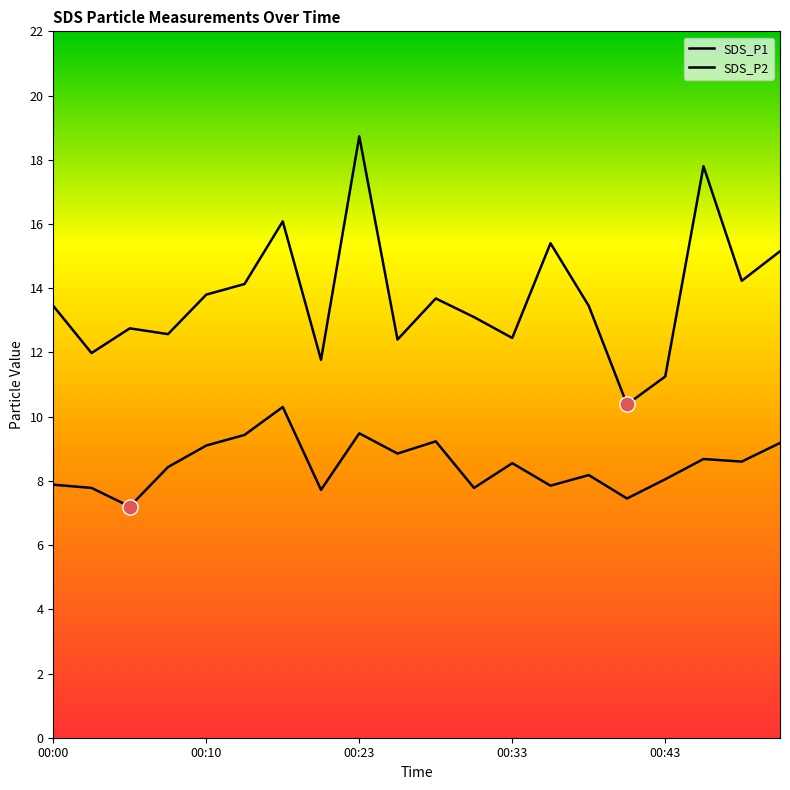

What is the total value across all series at 00:05?

19.9